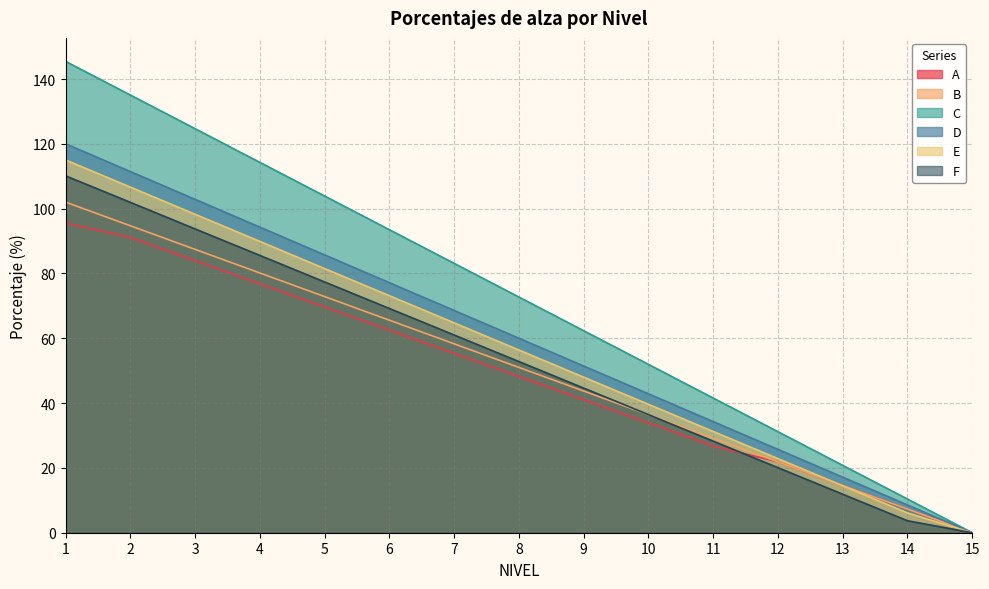

Which category has the highest value across all series?

1